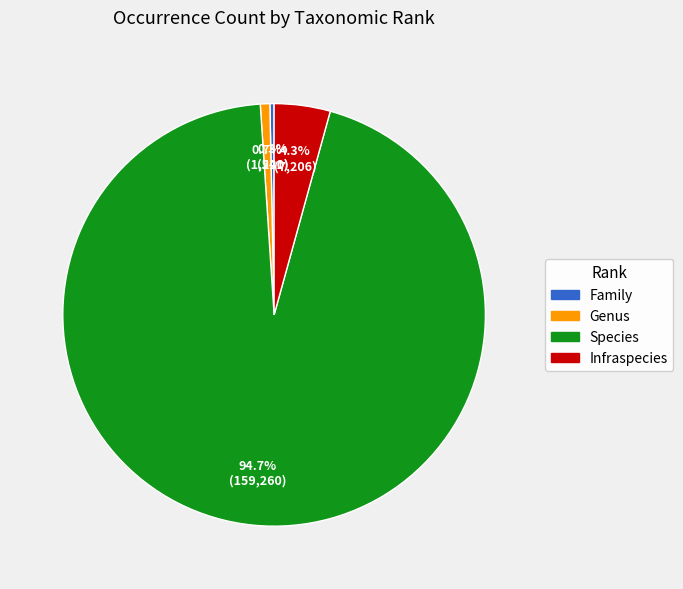

Which slice is the largest?

Species